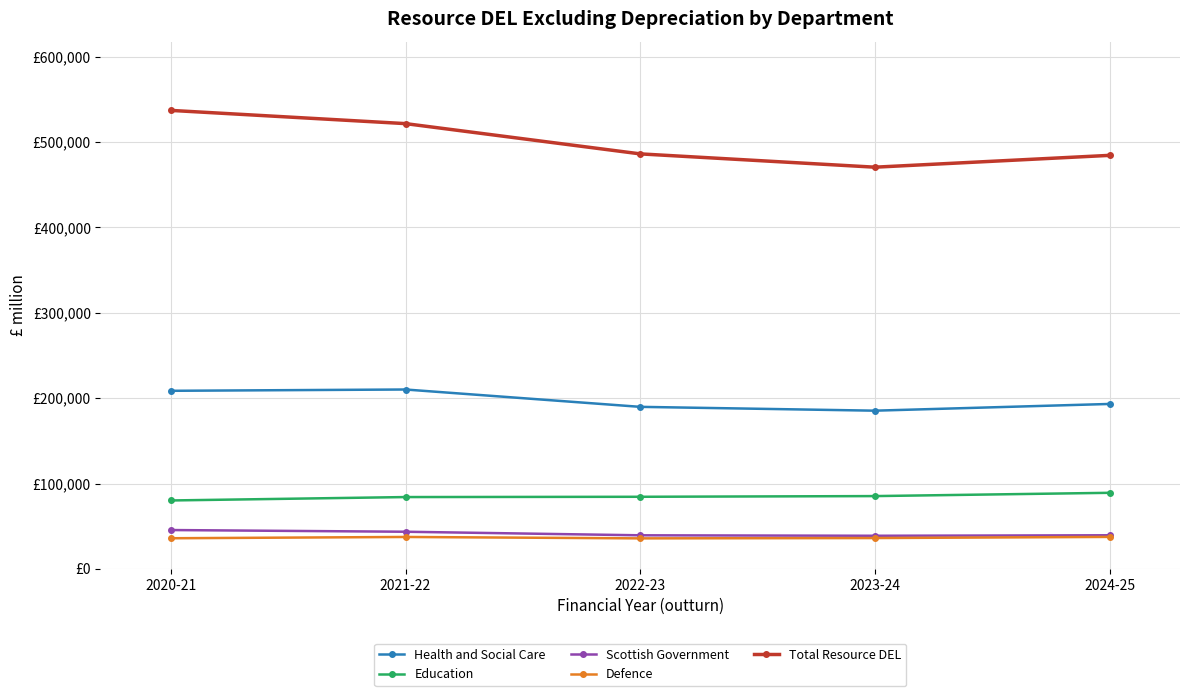

Where is the first local maximum for Health and Social Care?

2021-22